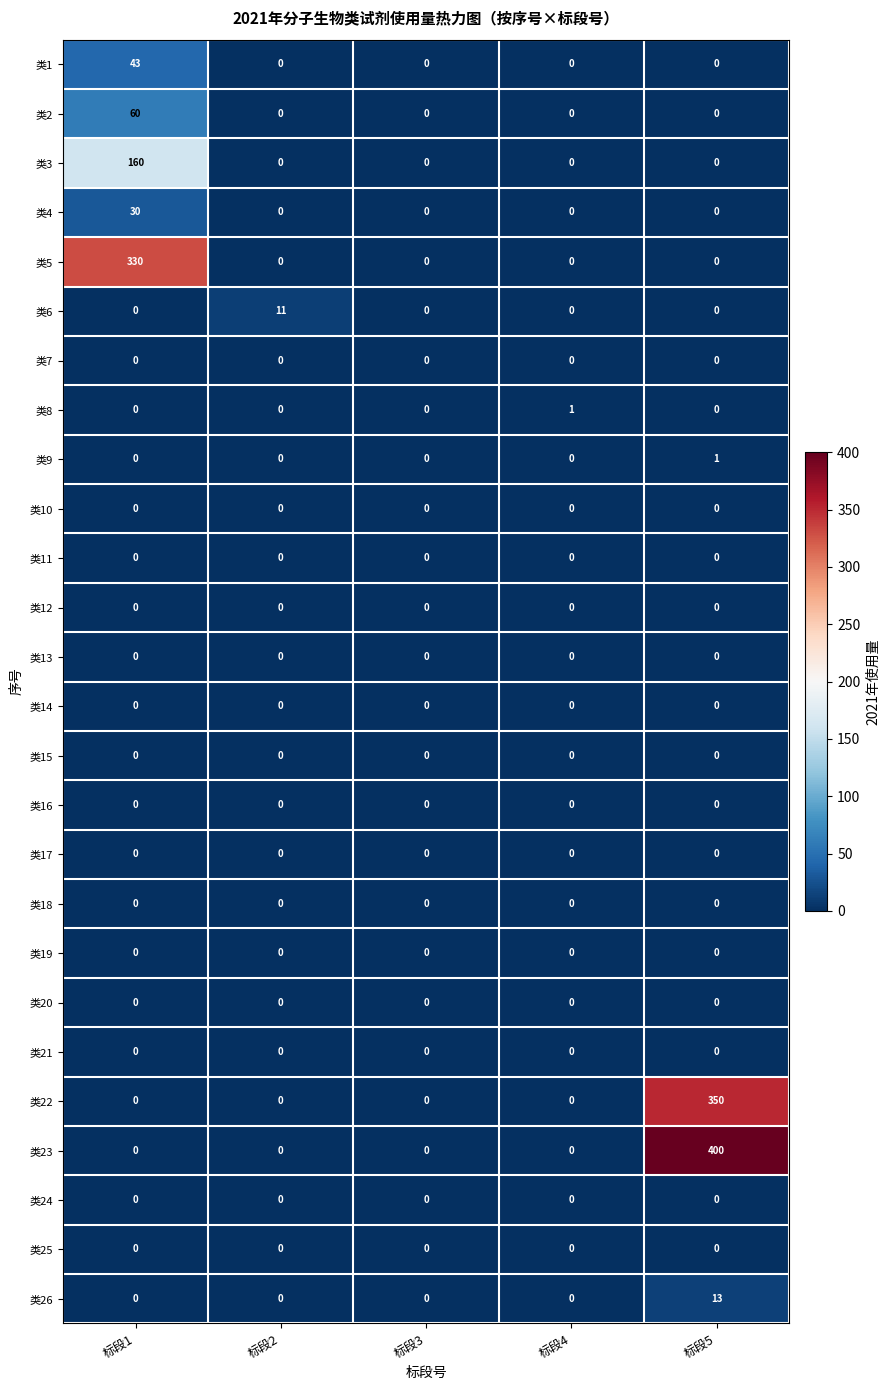

How many data points in 类1 are above 0?

1